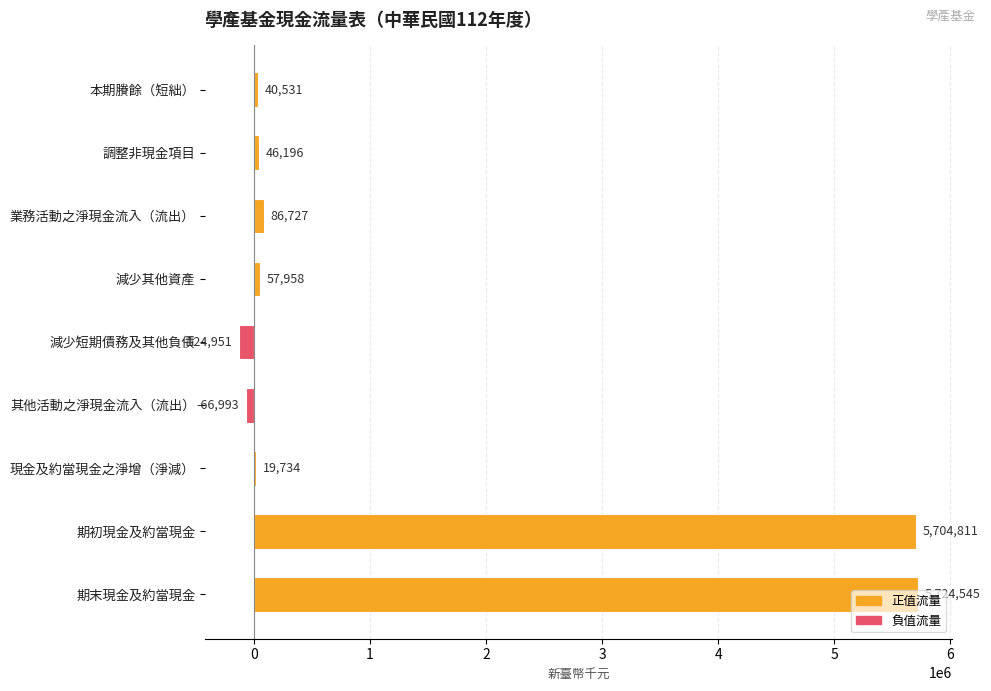

What is the change in value from 業務活動之淨現金流入（流出） to 期末現金及約當現金?

+5637818